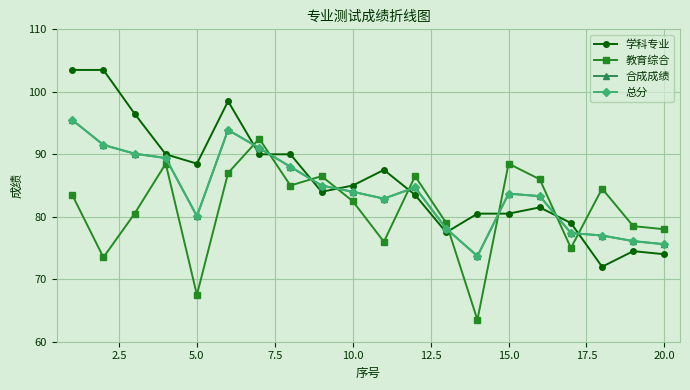

Which series has the largest range (max minus min)?

学科专业